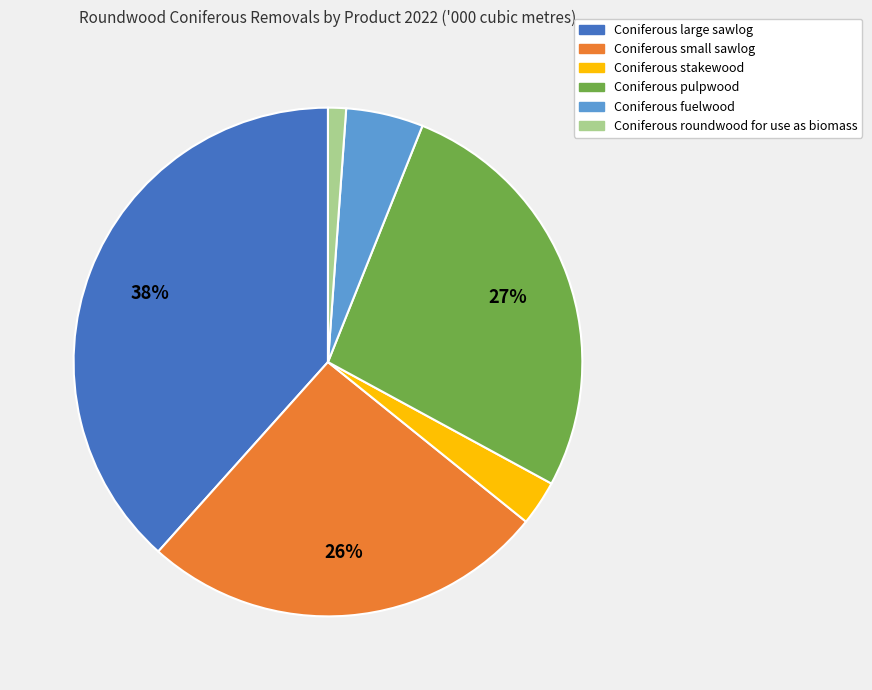

The Coniferous pulpwood slice represents 18% of the pie. True or false?

False